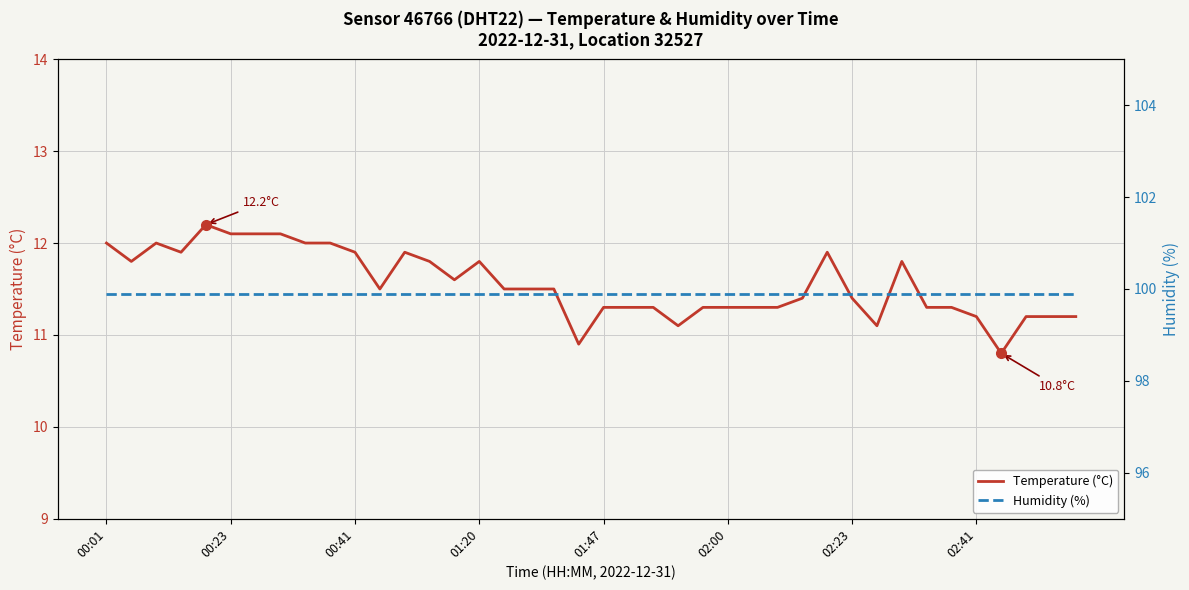

What is the value of the Humidity (%) point at the 17th from the left?

99.9